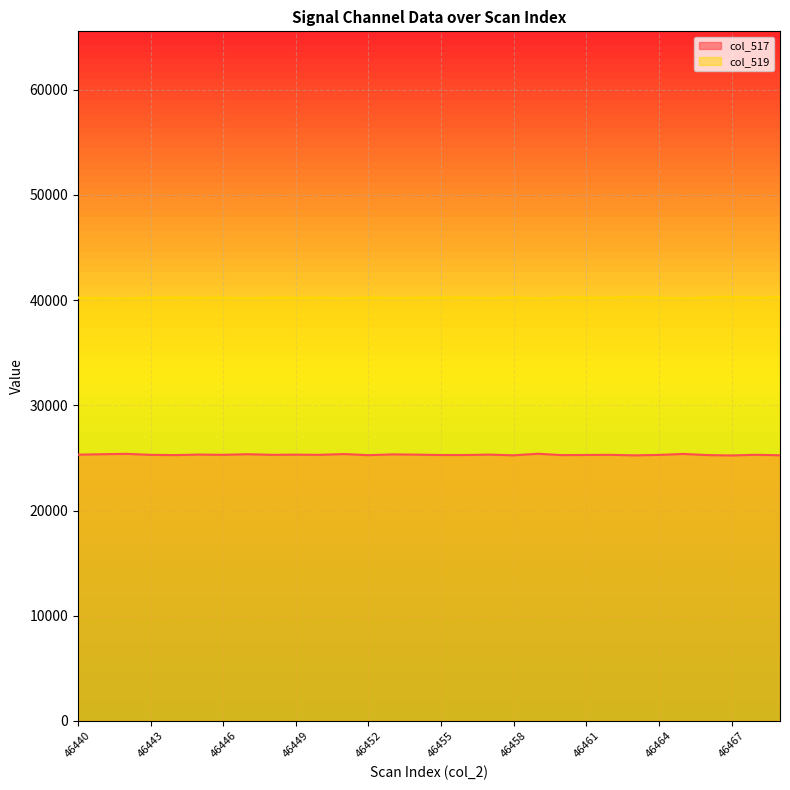

Reading left to right, transcribe all the data shown in this chart.

col_517: 46440=25308	46441=25349	46442=25385	46443=25291	46444=25266	46445=25316	46446=25291	46447=25351	46448=25293	46449=25306	46450=25292	46451=25366	46452=25261	46453=25335	46454=25310	46455=25274	46456=25276	46457=25311	46458=25248	46459=25393	46460=25264	46461=25279	46462=25292	46463=25241	46464=25285	46465=25377	46466=25268	46467=25232	46468=25297	46469=25249
col_519: 46440=40227	46441=40186	46442=40150	46443=40244	46444=40269	46445=40219	46446=40244	46447=40184	46448=40242	46449=40229	46450=40243	46451=40169	46452=40274	46453=40200	46454=40225	46455=40261	46456=40259	46457=40188	46458=40287	46459=40142	46460=40271	46461=40260	46462=40253	46463=40294	46464=40250	46465=40158	46466=40267	46467=40303	46468=40238	46469=40286